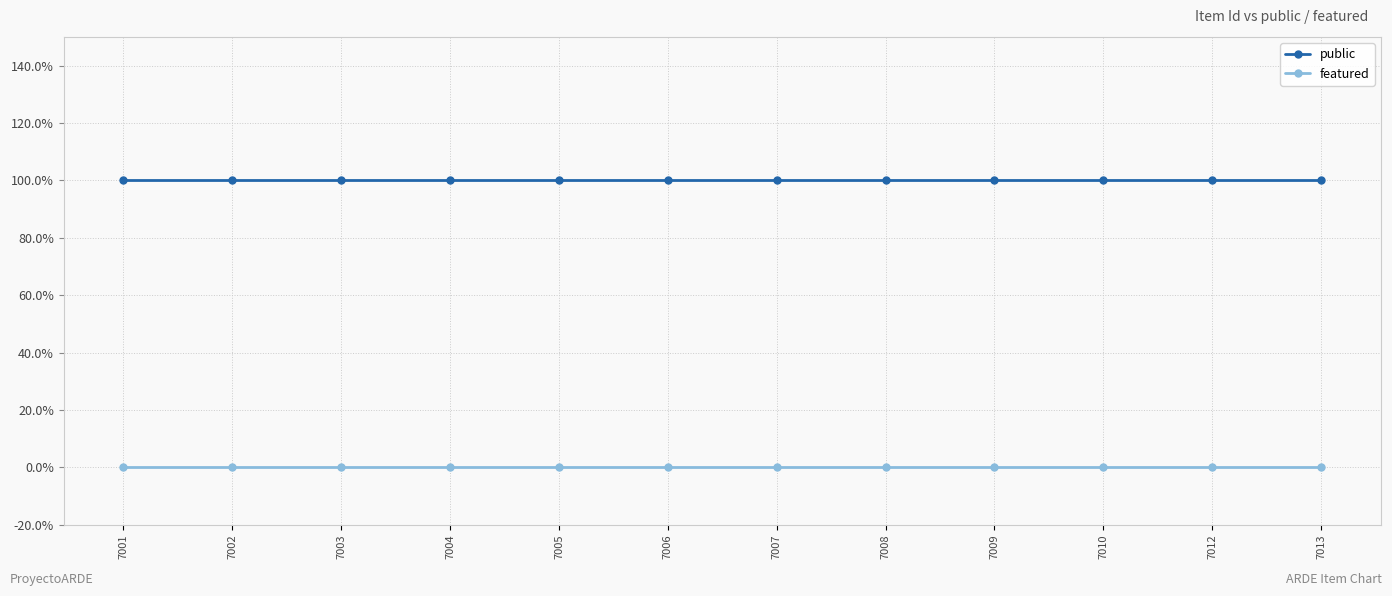

Which series has the largest total across all categories?

public